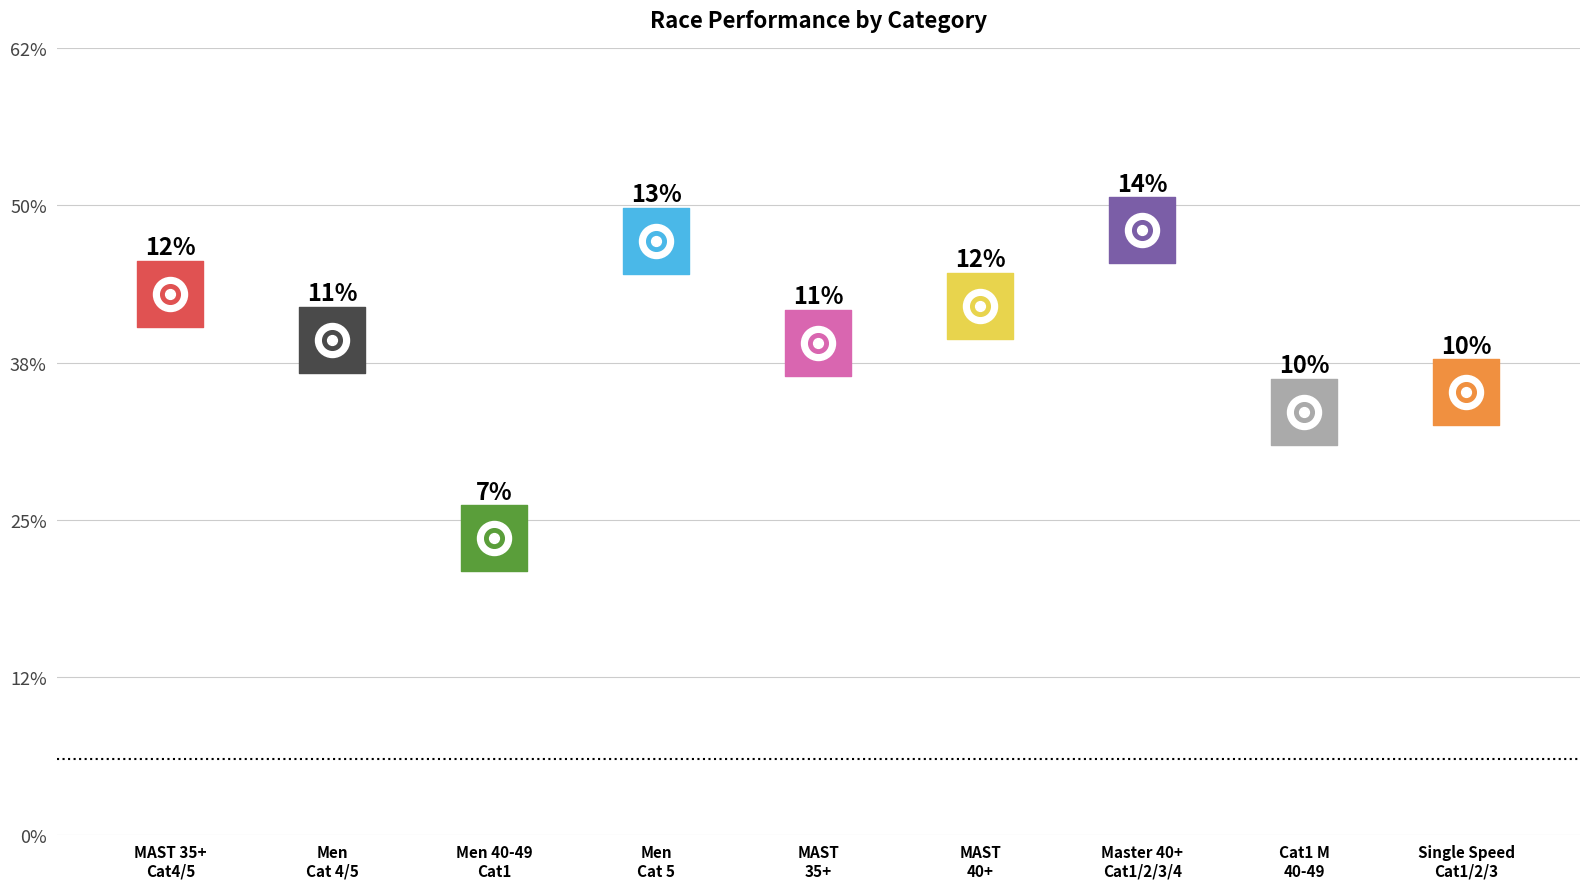

What is the change in value from MAST
40+ to Master 40+
Cat1/2/3/4?

+52.7